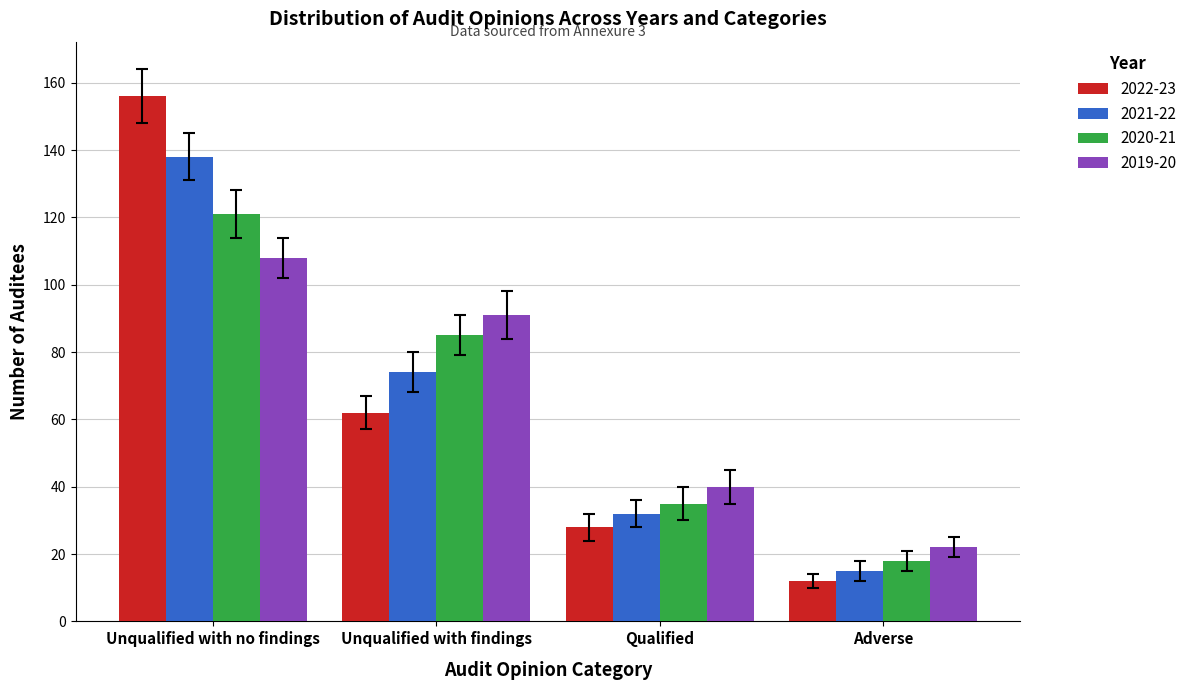

What is the difference between the highest and lowest values at Adverse?

10